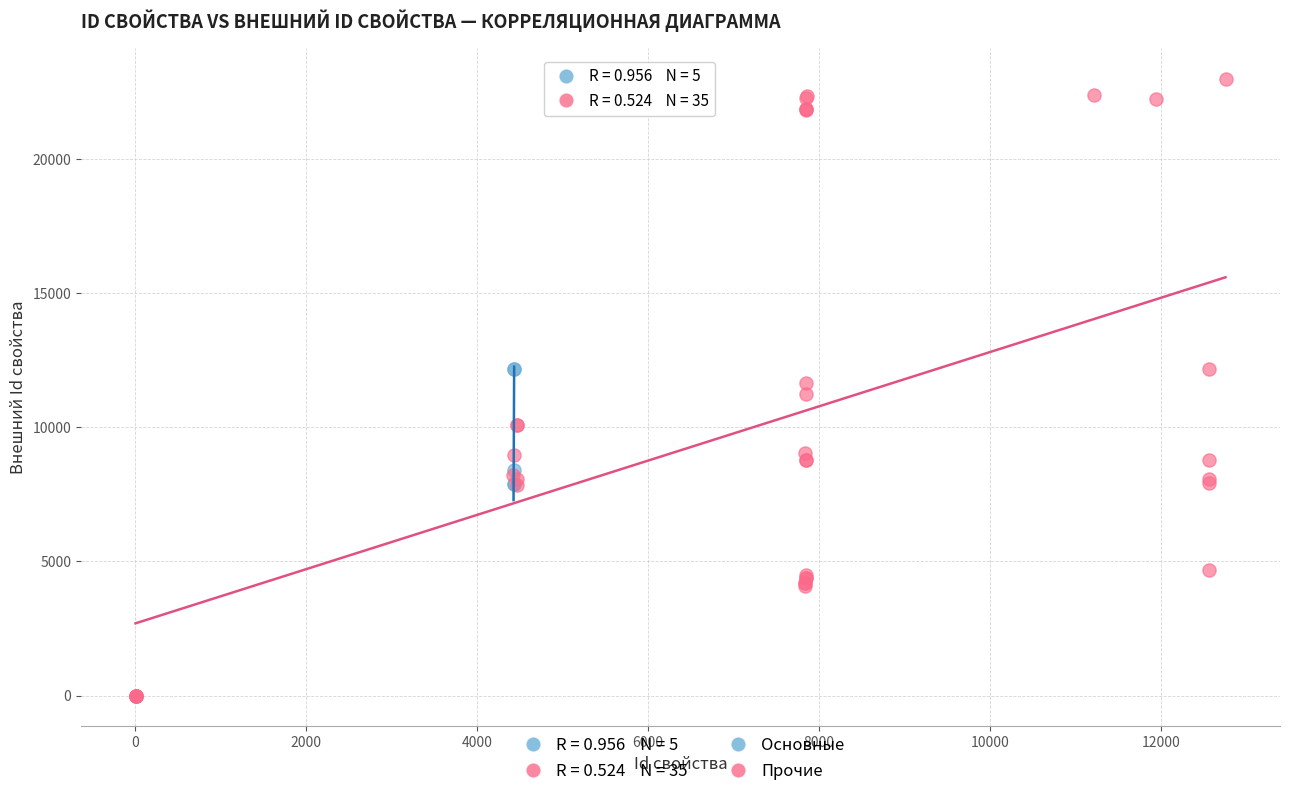

Which series reaches the maximum Y coordinate?

Прочие